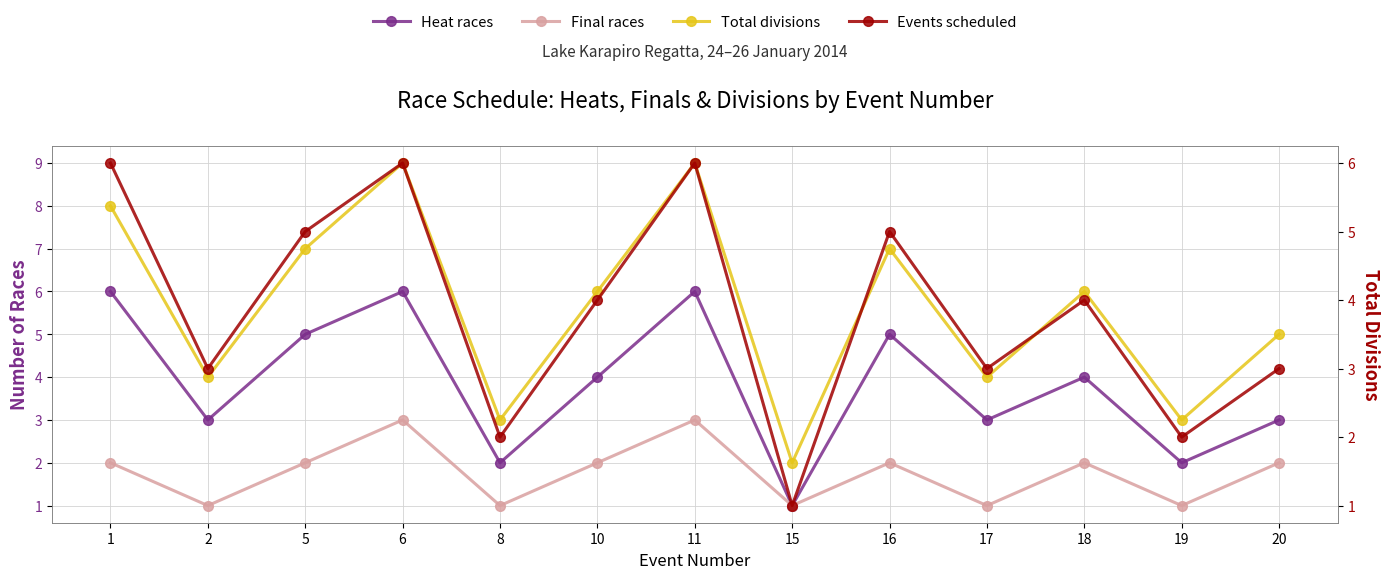

Count the number of data series in this chart.

4